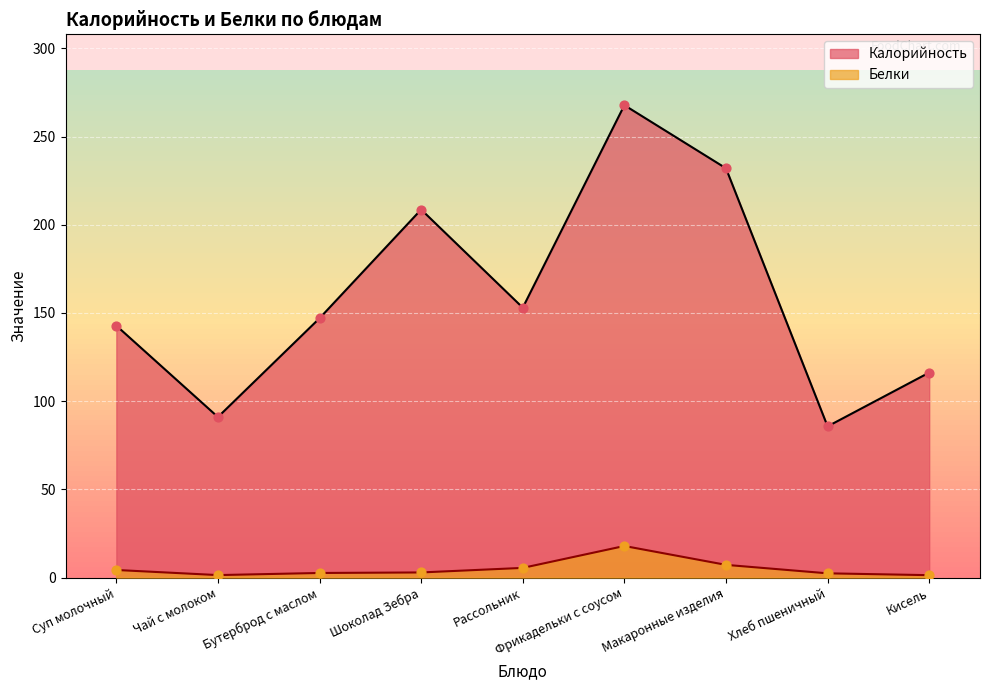

Which series reaches the maximum Y coordinate?

Калорийность